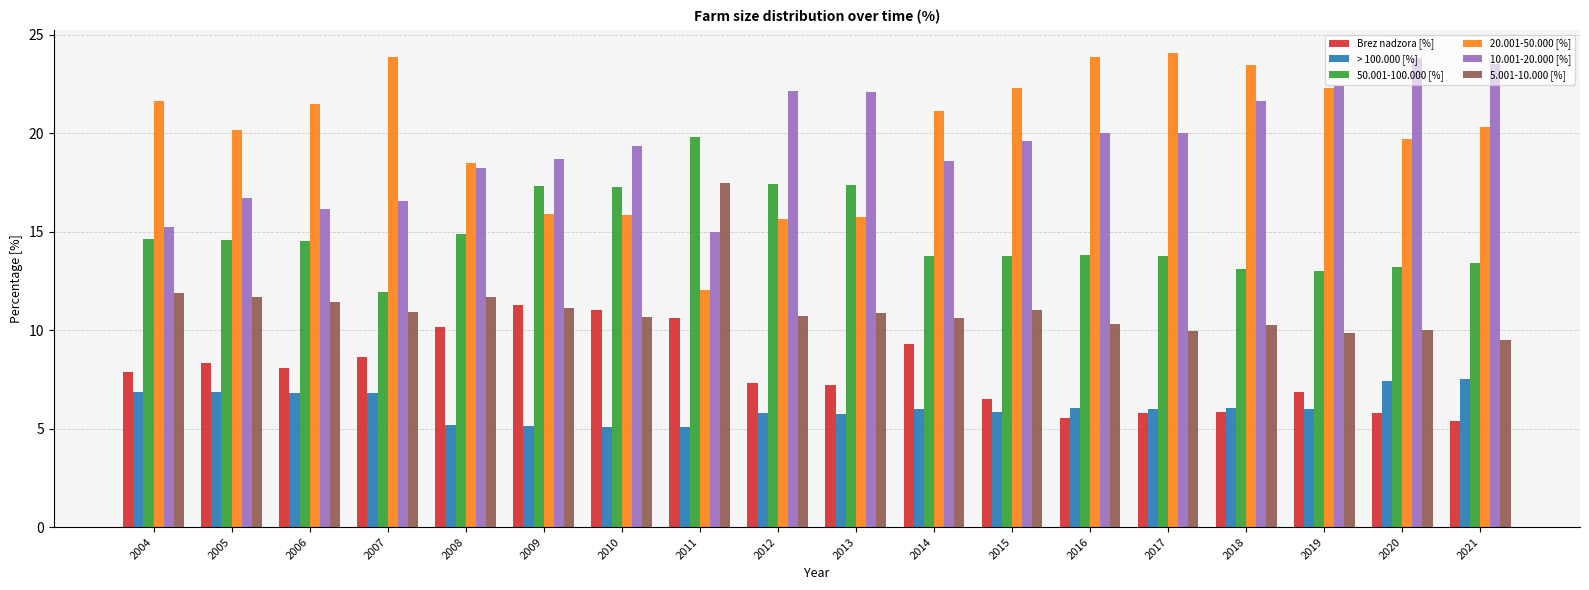

What is the maximum value shown in the chart?

24.0